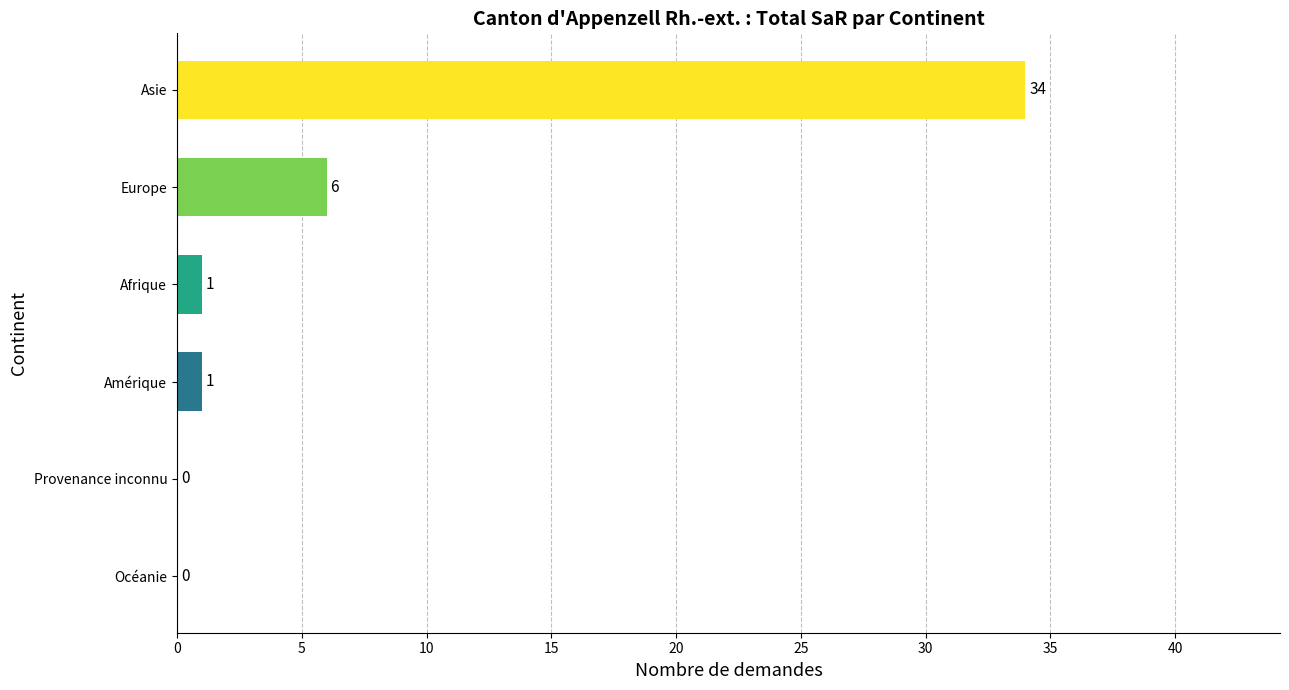

The value at Provenance inconnu is 16. True or false?

False